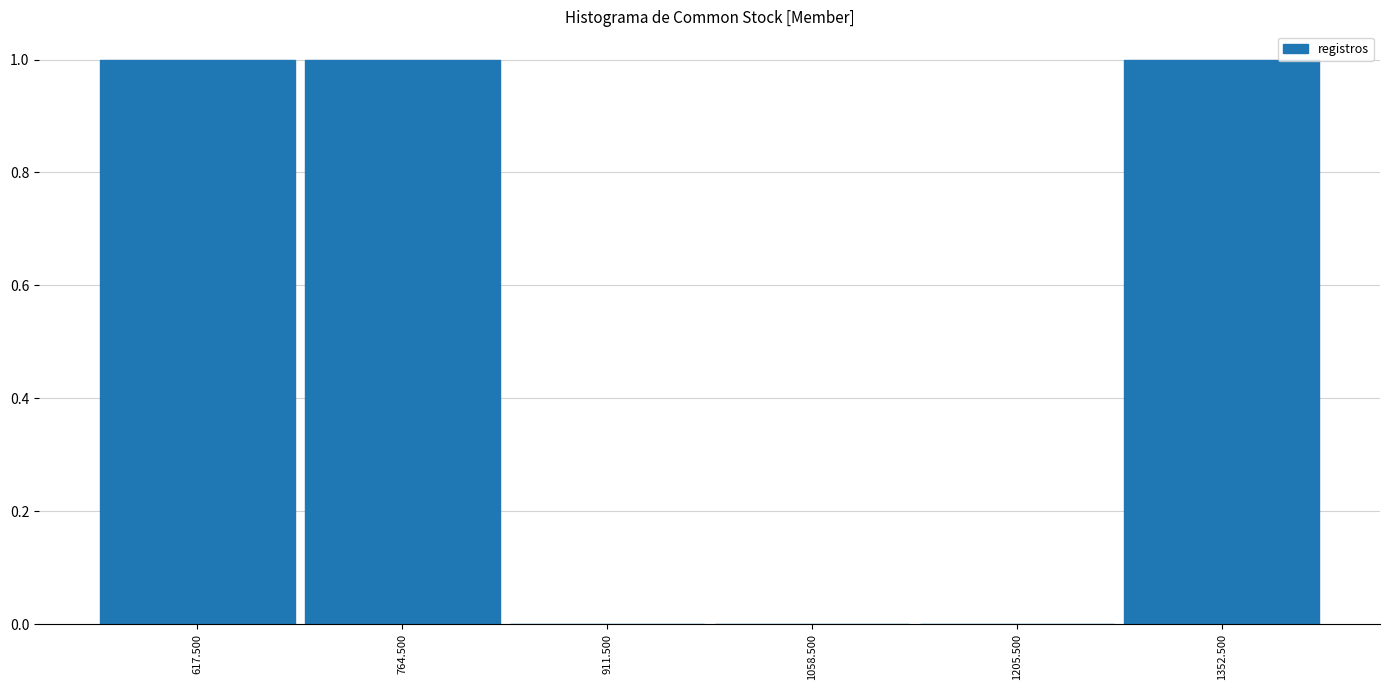

Reading left to right, transcribe this chart: for each bar, give the range it covers on the x-axis and its height. Neither the bar edges nor the heights are printed on the chart, so give them approximately, as read against the axes.

540 to 700: 1
700 to 840: 1
840 to 980: 0
980 to 1140: 0
1140 to 1280: 0
1280 to 1420: 1